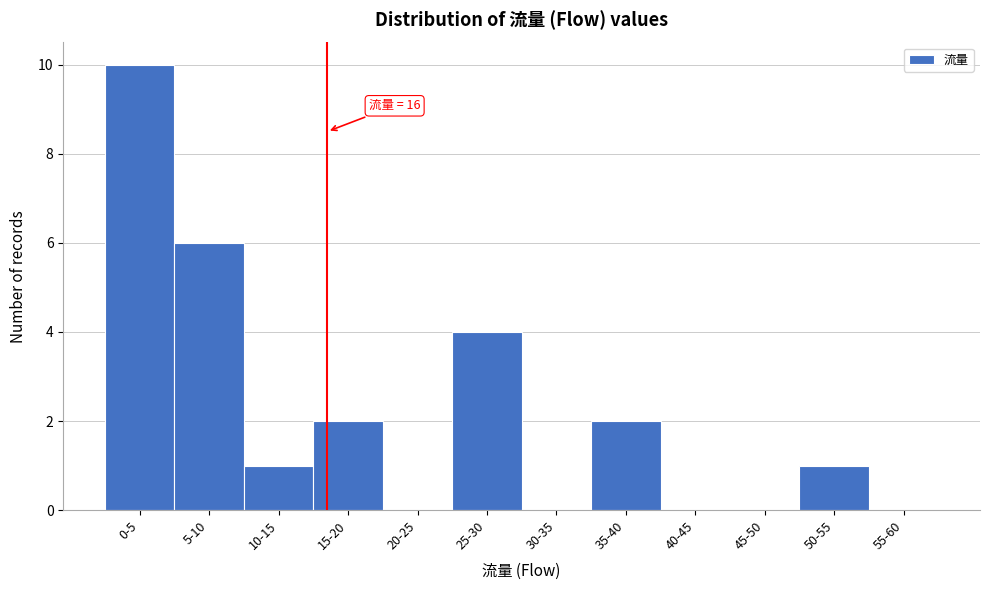

Reading left to right, what are all the values shown in this chart?

0-5=10	5-10=6	10-15=1	15-20=2	20-25=0	25-30=4	30-35=0	35-40=2	40-45=0	45-50=0	50-55=1	55-60=0